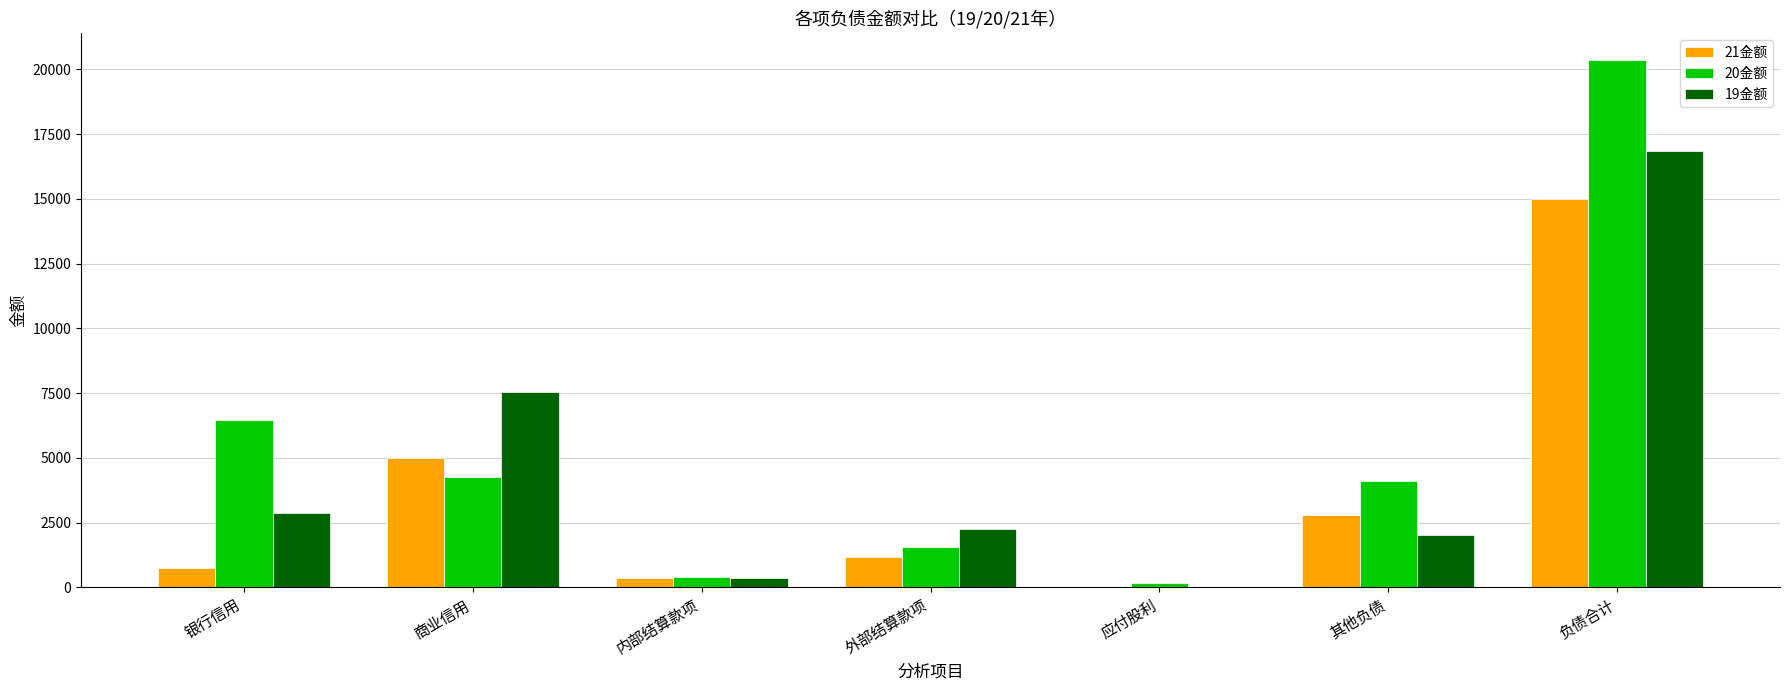

Count the number of categories in the chart.

7